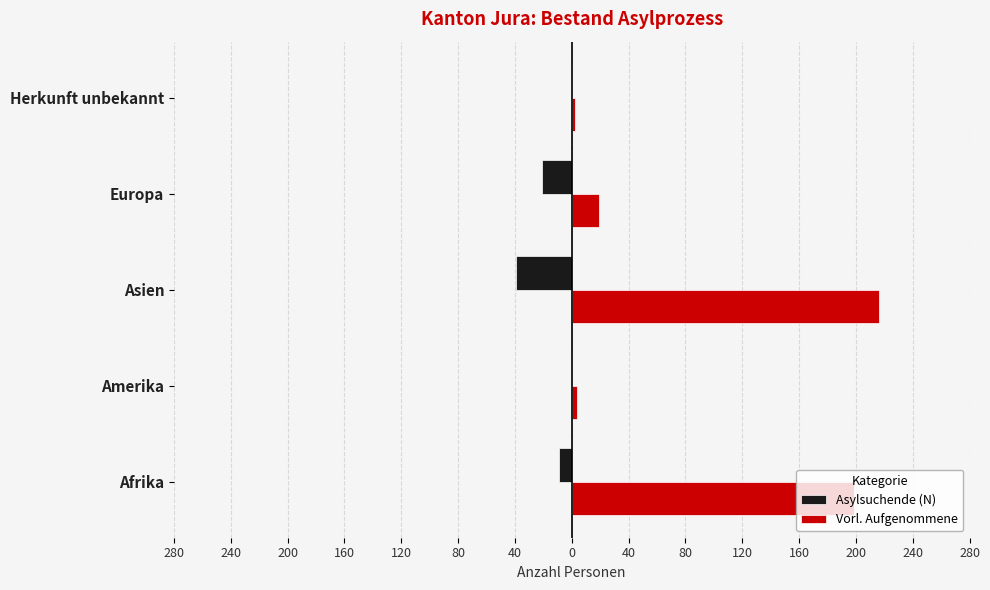

What are all the series names shown in the legend?

Asylsuchende (N), Vorl. Aufgenommene